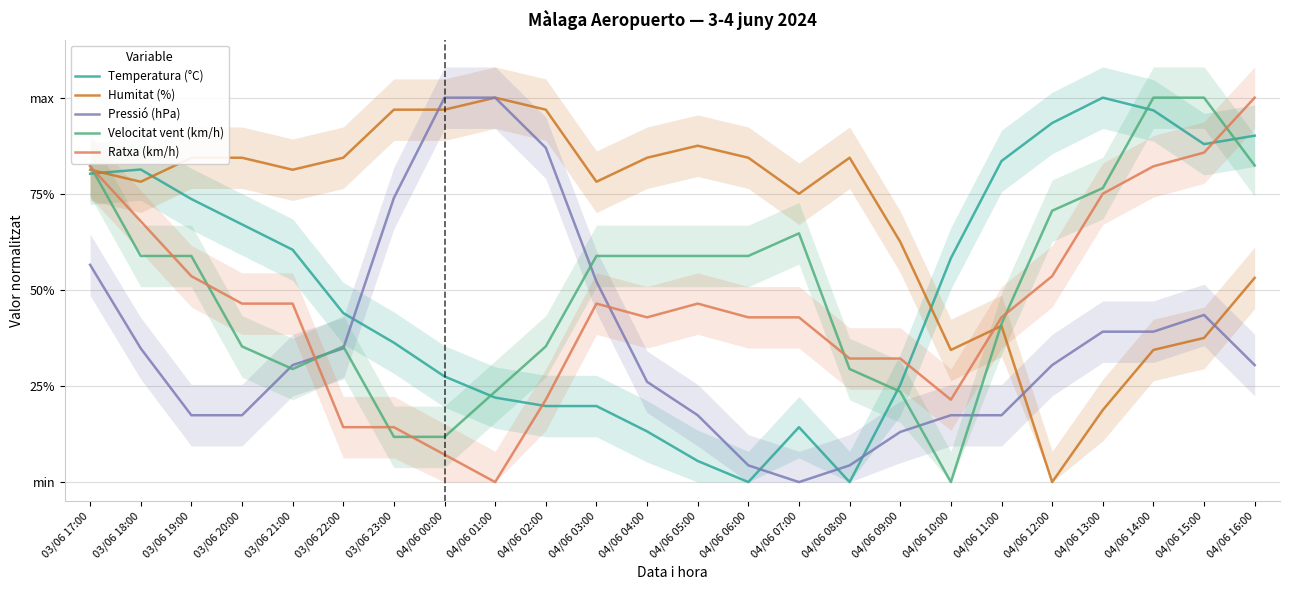

List the series in order of their peak value, lowest first.

Temperatura (°C), Humitat (%), Pressió (hPa), Velocitat vent (km/h), Ratxa (km/h)